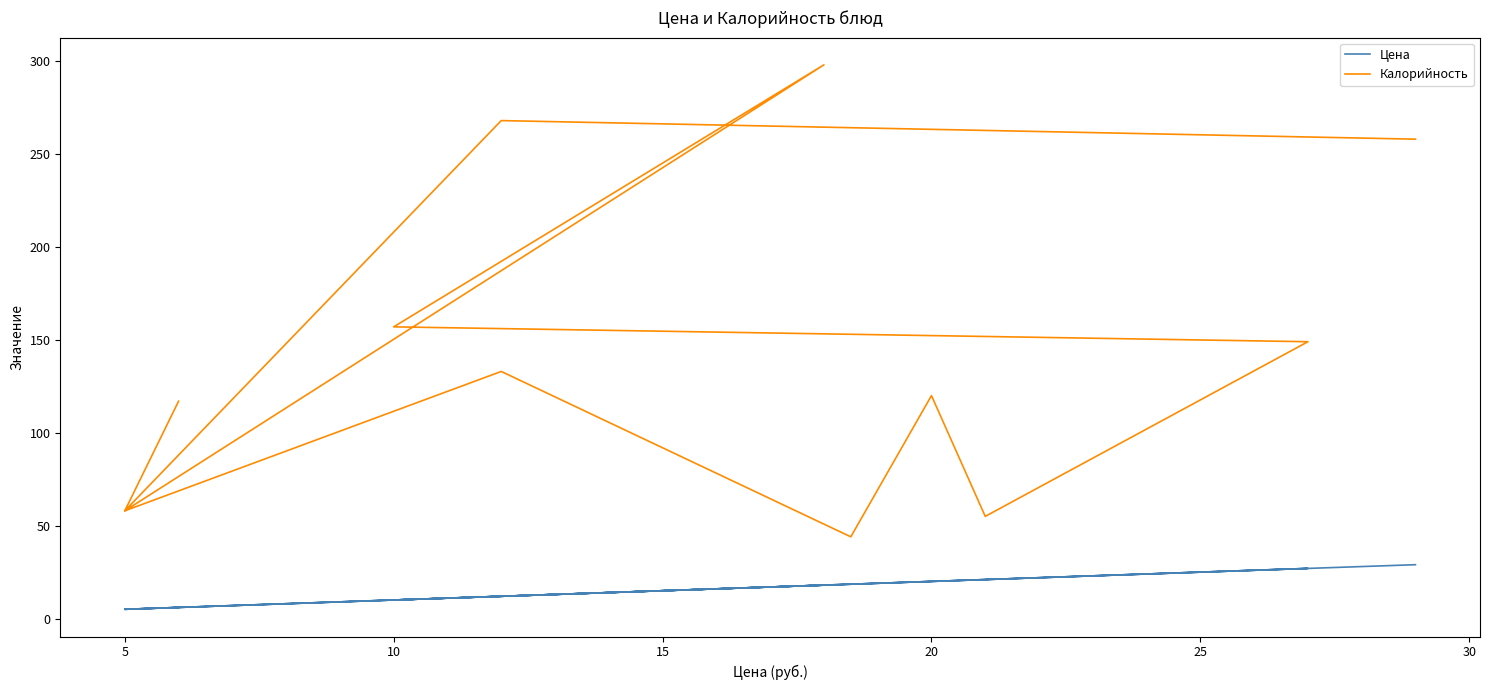

How many categories are shown in the chart?

12